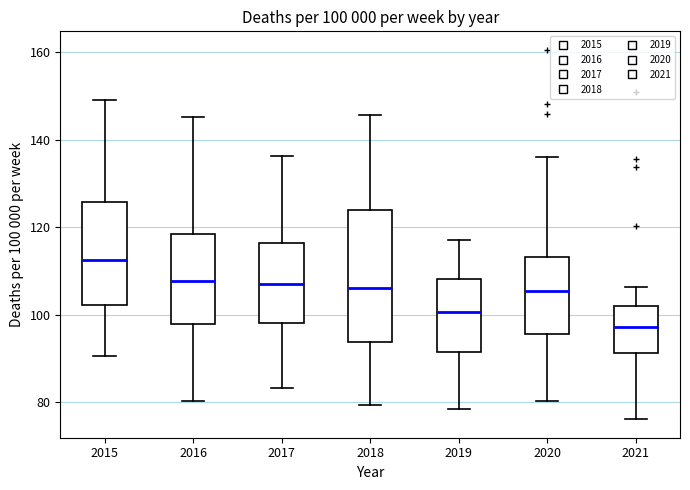

Which box is the tallest, from its lower edge to its upper edge?

2018